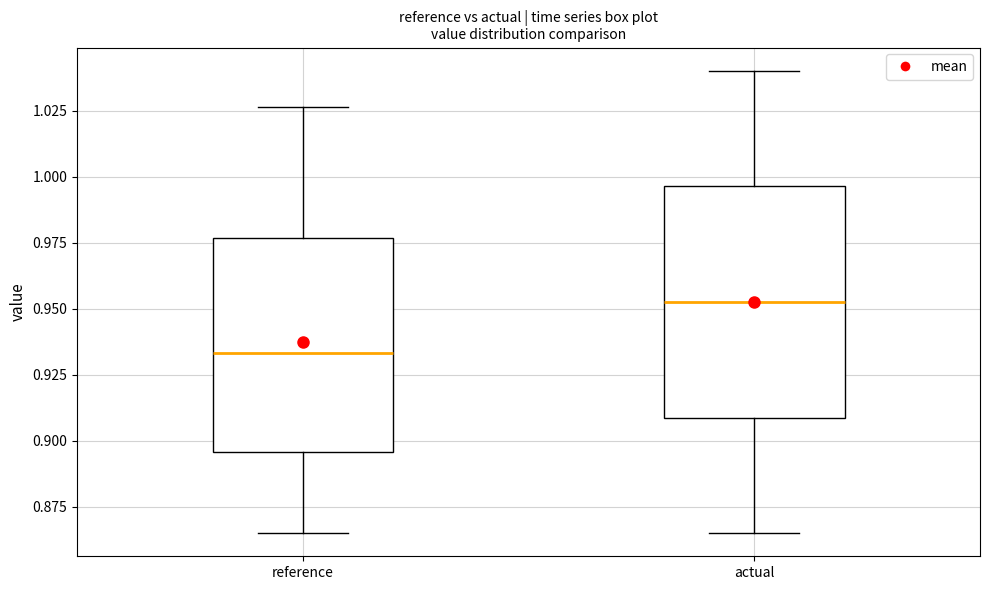

Comparing the boxes themselves (not the whiskers), which one is the tallest?

actual